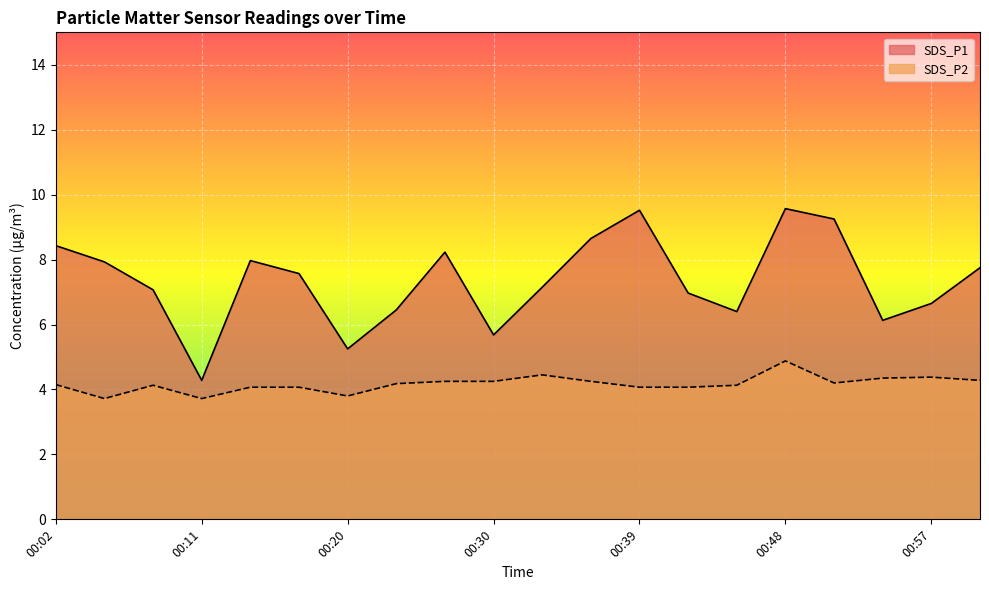

Is the value of SDS_P2 at 00:08 greater than the value of SDS_P1 at 00:33?

No